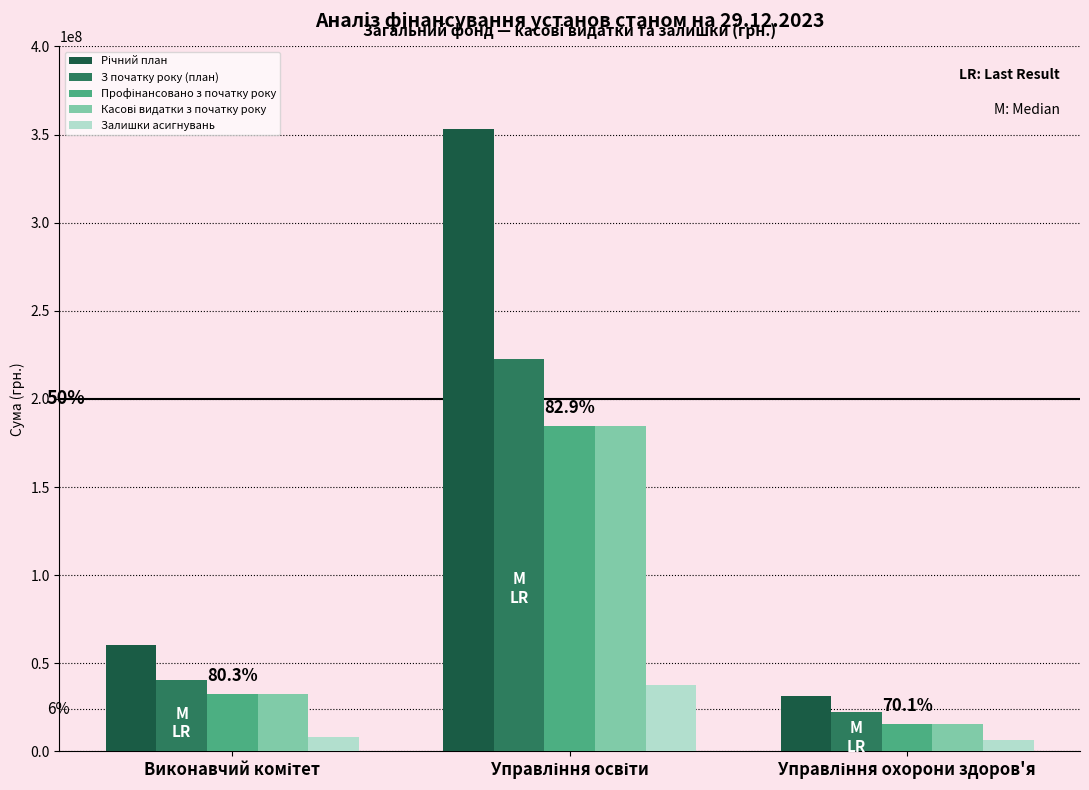

What is the maximum value shown in the chart?

353329035.1